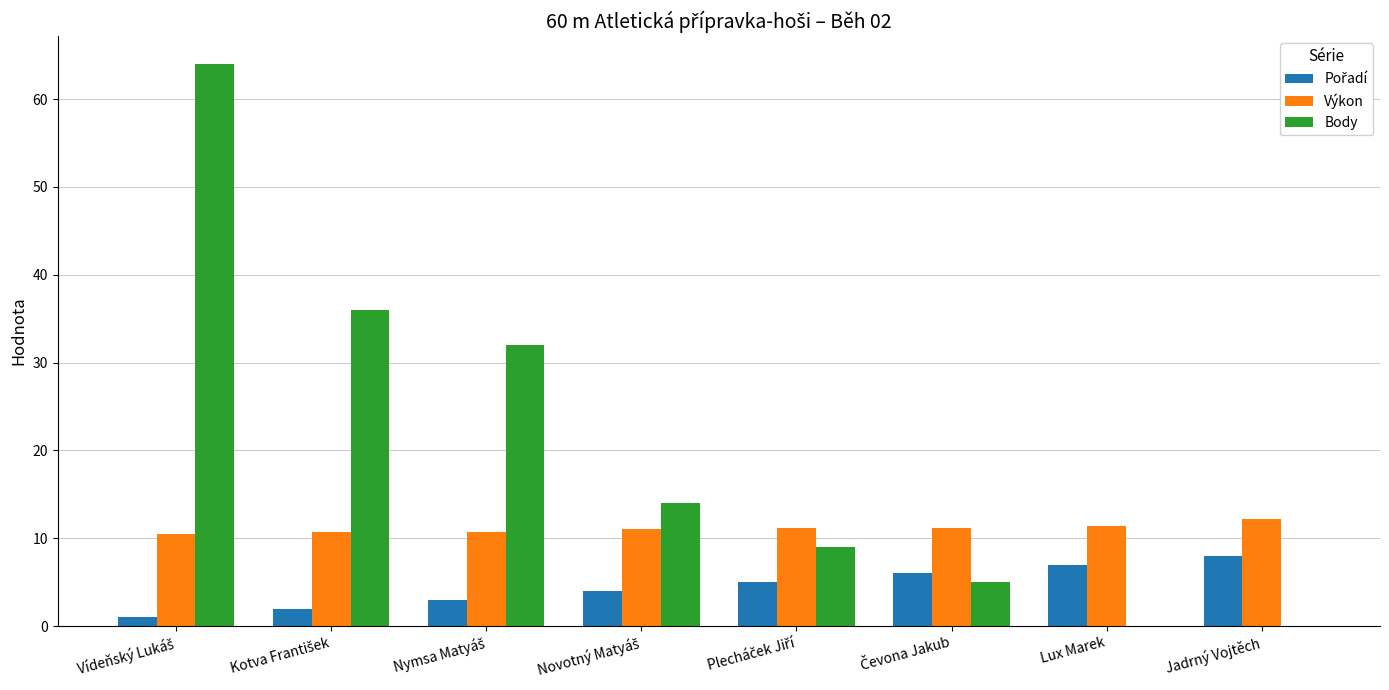

What is the maximum value for Body?

64.0